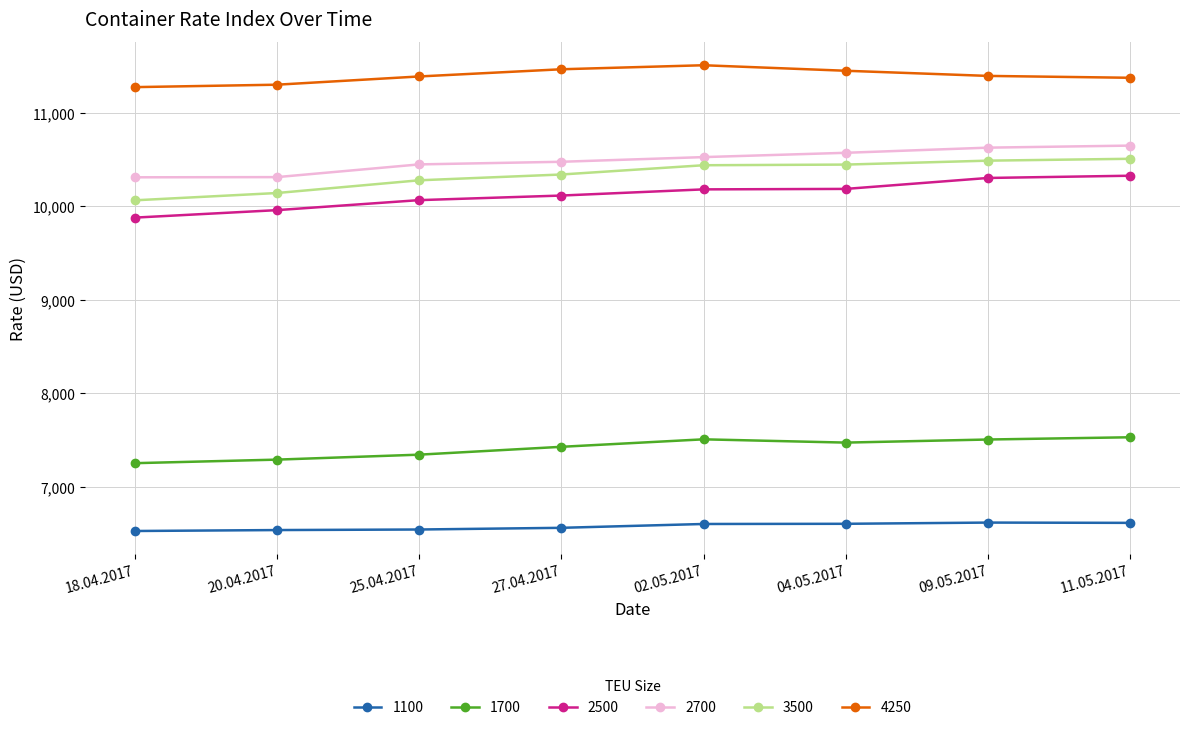

What is the smallest value displayed?

6529